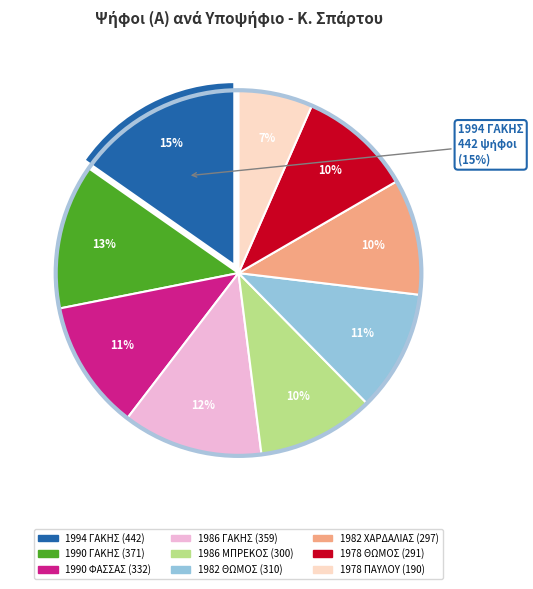

Is there any slice that represents more than half of the pie?

No